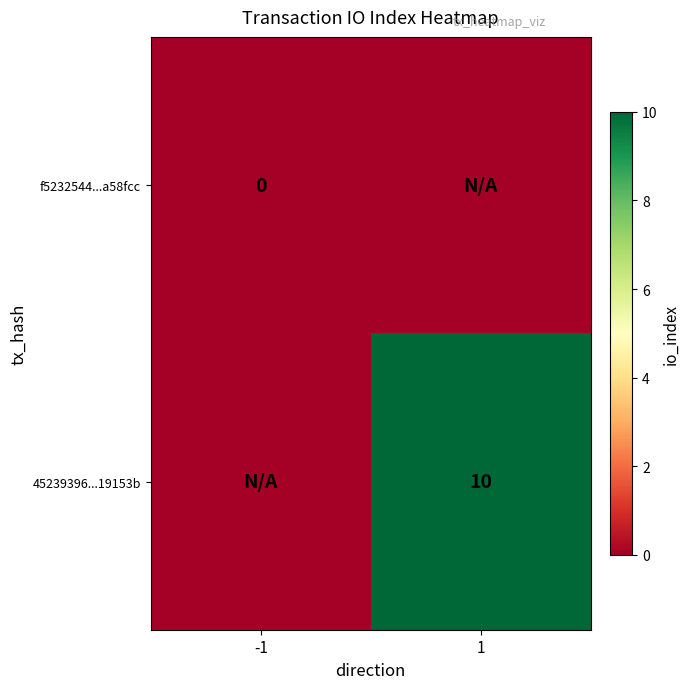

The 45239396...19153b series shows 6 at 1. True or false?

False